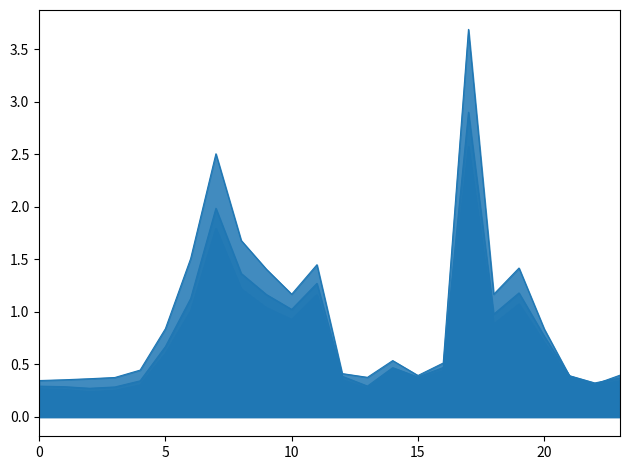

What is the label of the 13th point from the left?

12:00